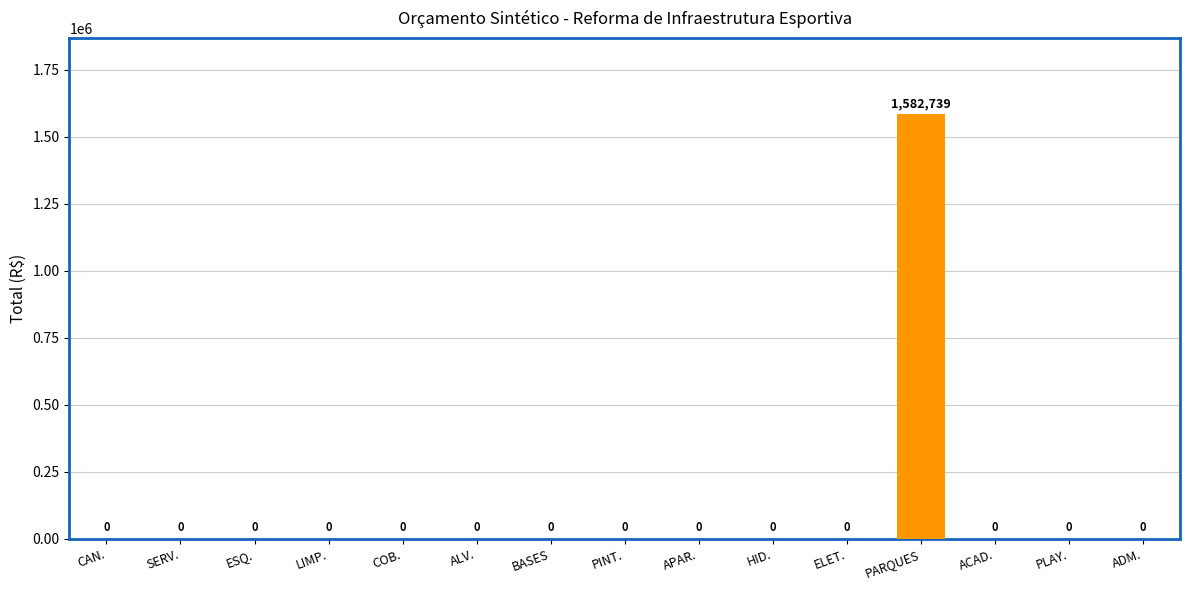

Which label corresponds to the largest value in the chart?

PARQUES